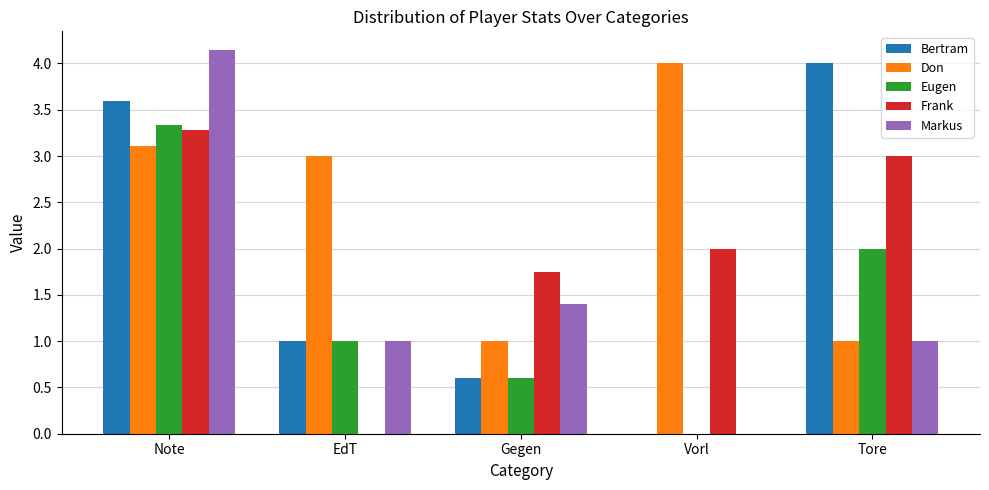

The value of Markus at Gegen is 1.4. True or false?

True